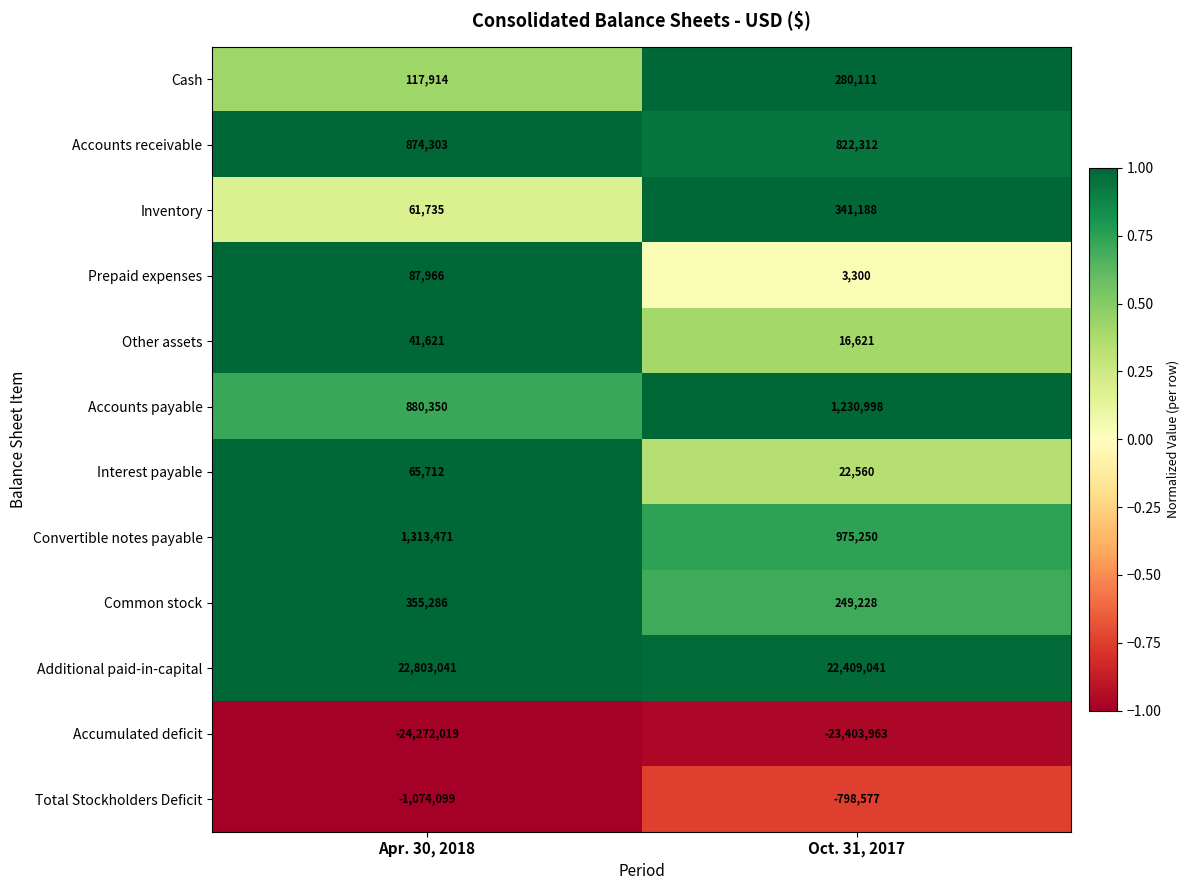

Reading left to right, list all the values displayed in this chart.

Cash: Apr. 30, 2018=117914	Oct. 31, 2017=280111
Accounts receivable: Apr. 30, 2018=874303	Oct. 31, 2017=822312
Inventory: Apr. 30, 2018=61735	Oct. 31, 2017=341188
Prepaid expenses: Apr. 30, 2018=87966	Oct. 31, 2017=3300
Other assets: Apr. 30, 2018=41621	Oct. 31, 2017=16621
Accounts payable: Apr. 30, 2018=880350	Oct. 31, 2017=1230998
Interest payable: Apr. 30, 2018=65712	Oct. 31, 2017=22560
Convertible notes payable: Apr. 30, 2018=1313471	Oct. 31, 2017=975250
Common stock: Apr. 30, 2018=355286	Oct. 31, 2017=249228
Additional paid-in-capital: Apr. 30, 2018=22803041	Oct. 31, 2017=22409041
Accumulated deficit: Apr. 30, 2018=-24272019	Oct. 31, 2017=-23403963
Total Stockholders Deficit: Apr. 30, 2018=-1074099	Oct. 31, 2017=-798577